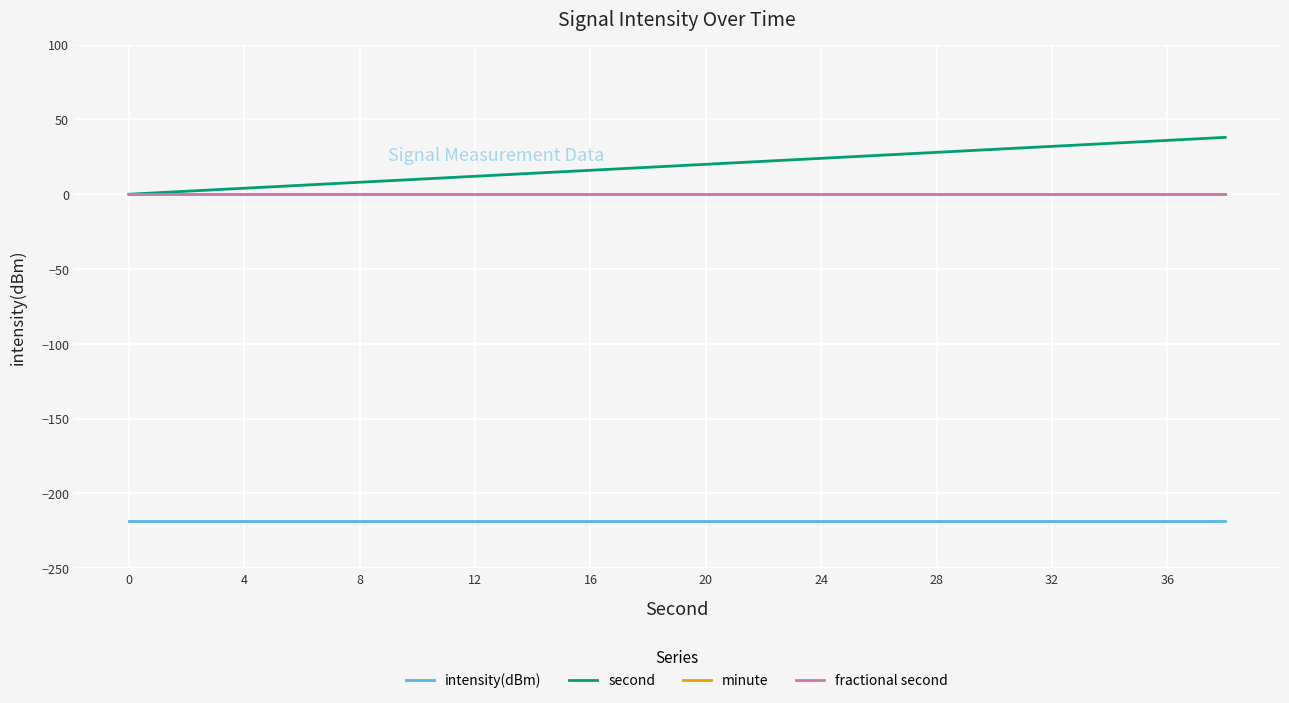

True or false: second has more than 2 interior local peaks.

False